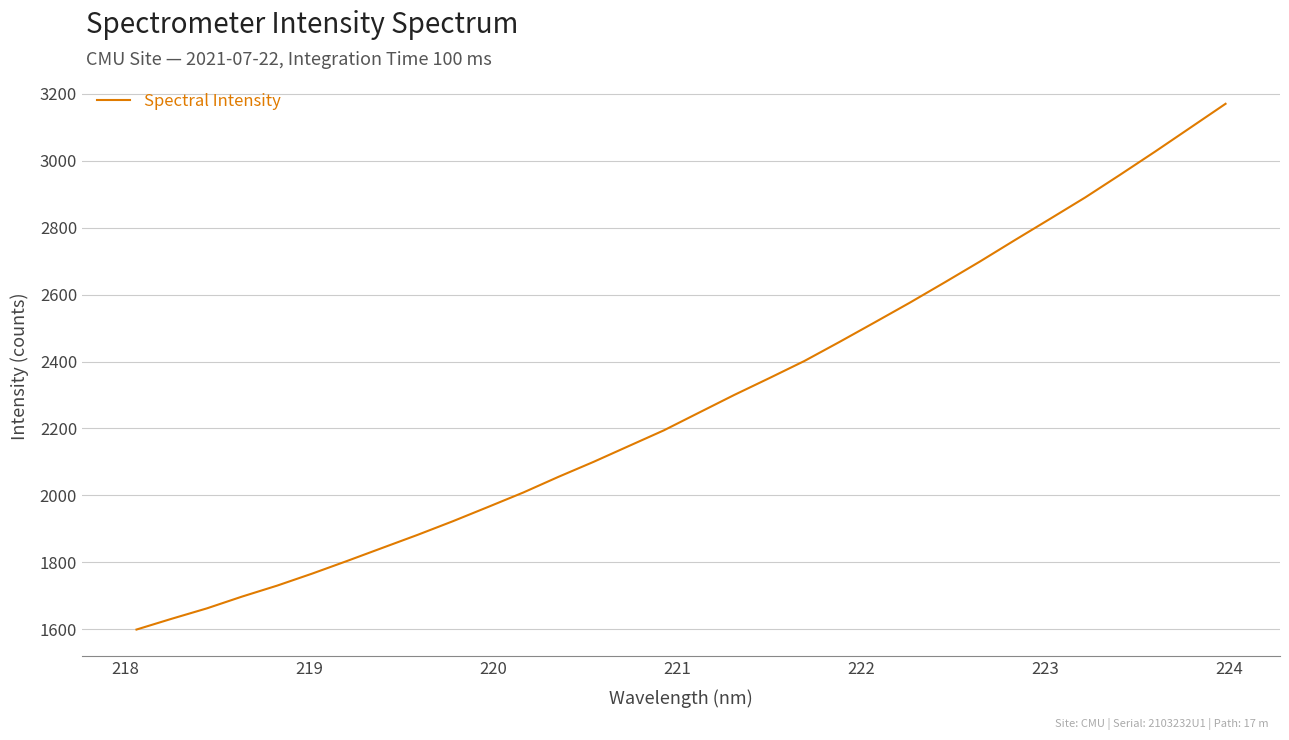

What is the difference between the maximum and minimum values?

1571.5